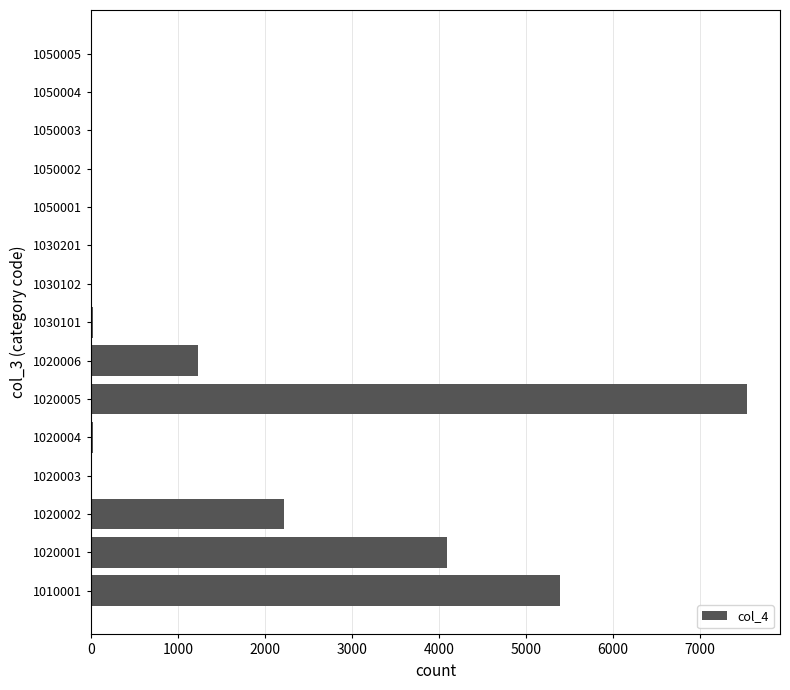

Between 1020005 and 1020006, which is larger?

1020005